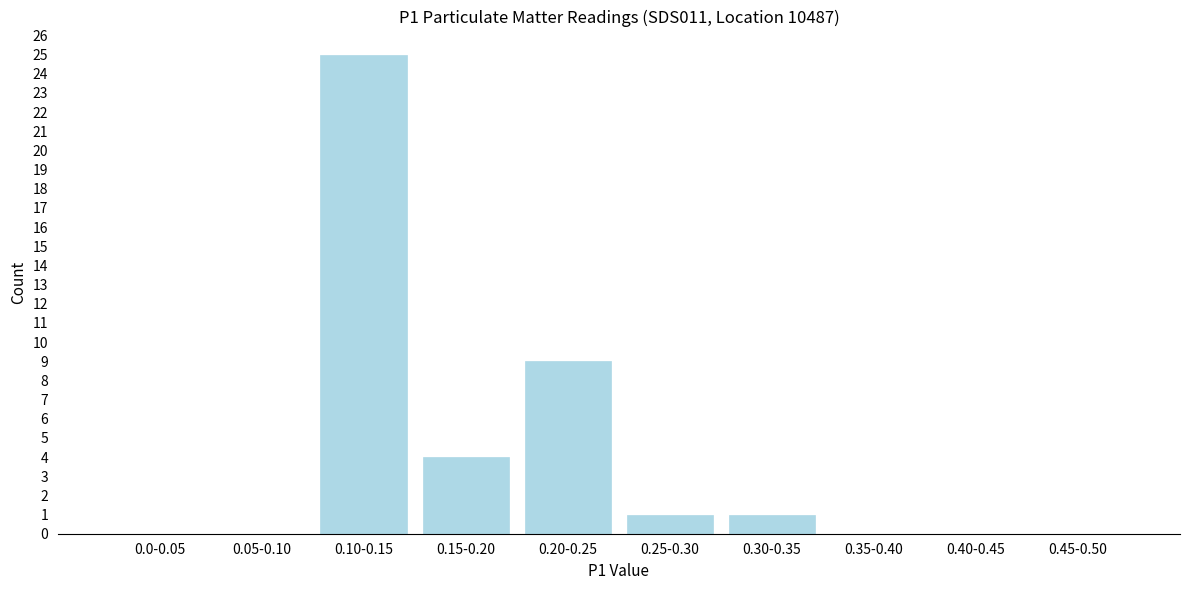

Reading left to right, transcribe all the data shown in this chart.

0.0-0.05=0	0.05-0.10=0	0.10-0.15=25	0.15-0.20=4	0.20-0.25=9	0.25-0.30=1	0.30-0.35=1	0.35-0.40=0	0.40-0.45=0	0.45-0.50=0